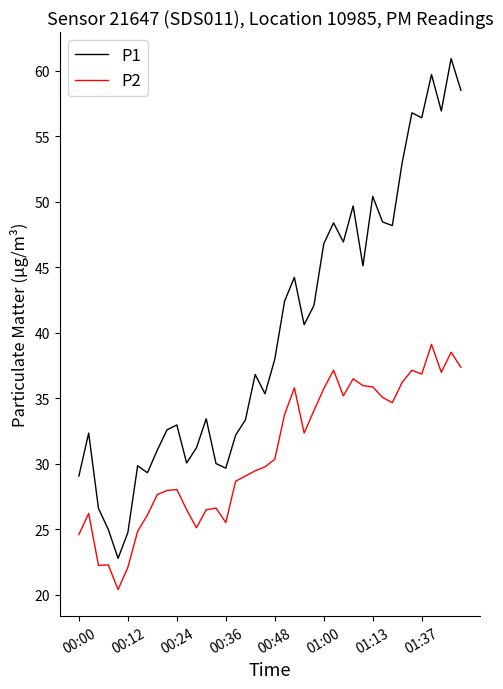

Does the chart display data point markers on the line(s)?

No